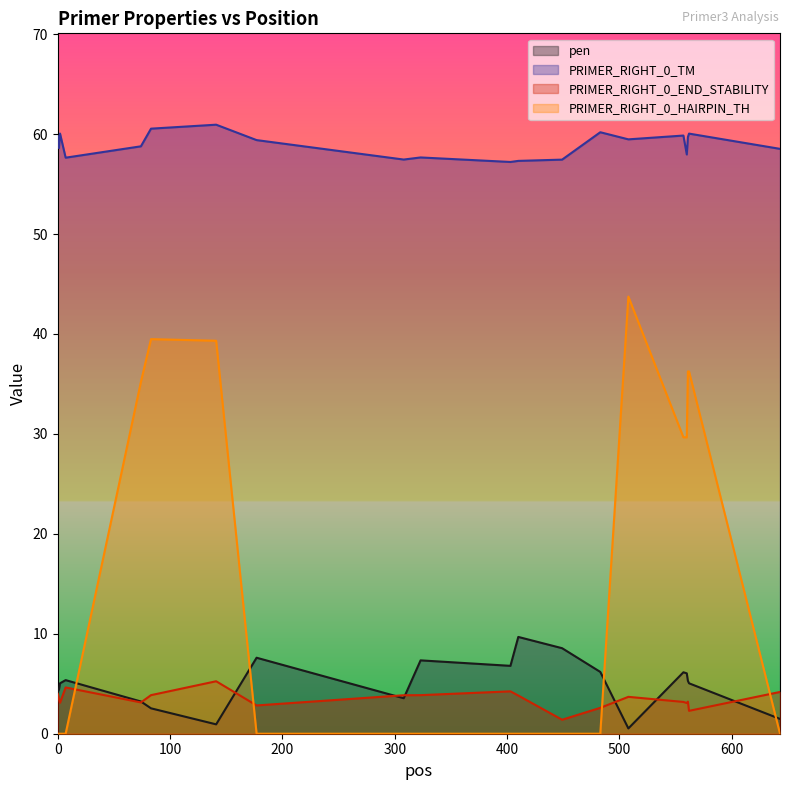

True or false: PRIMER_RIGHT_0_HAIRPIN_TH has a value of -18.6 at 643.

False